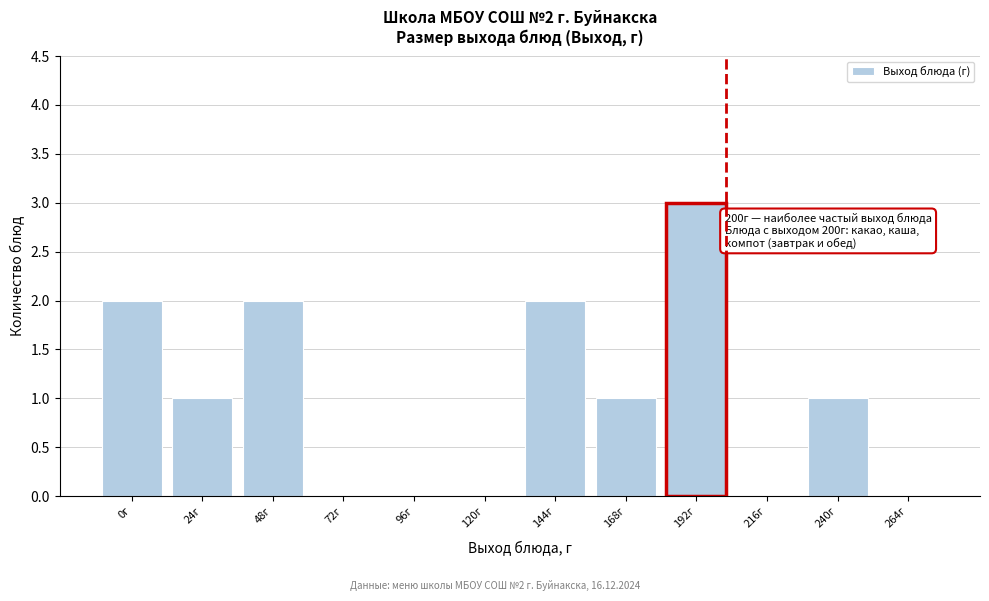

Reading left to right, extract all data points from this chart.

0г=2	24г=1	48г=2	72г=0	96г=0	120г=0	144г=2	168г=1	192г=3	216г=0	240г=1	264г=0